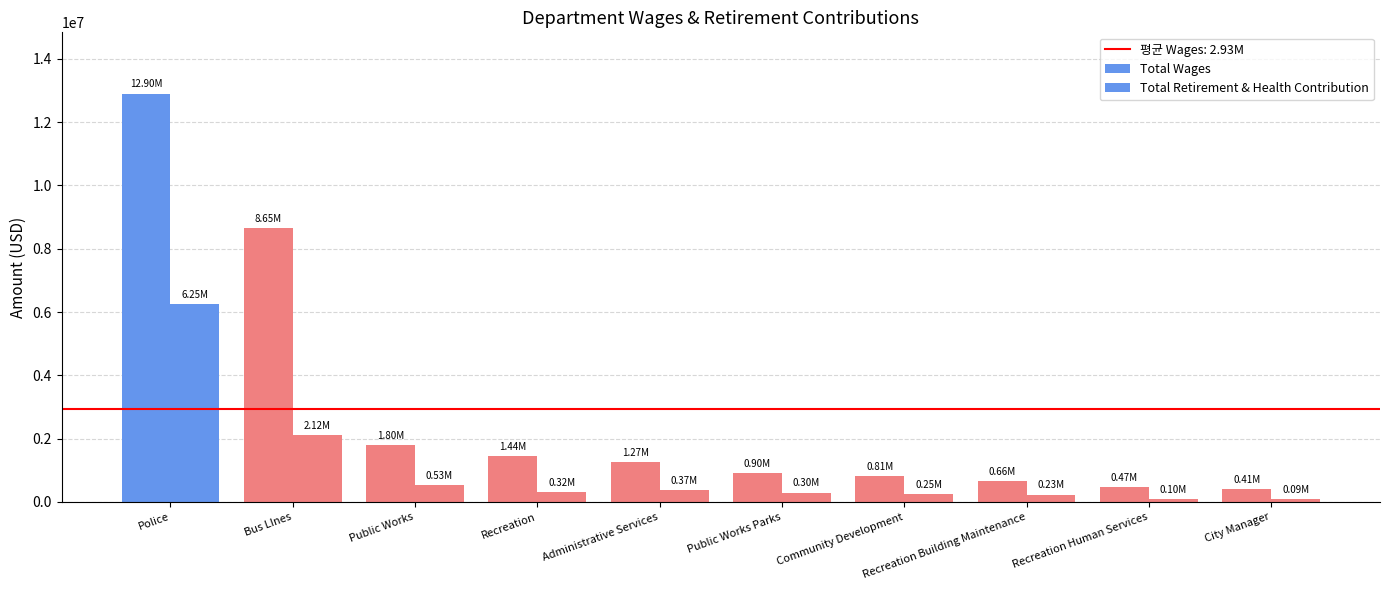

How many bars are there in each group?

2